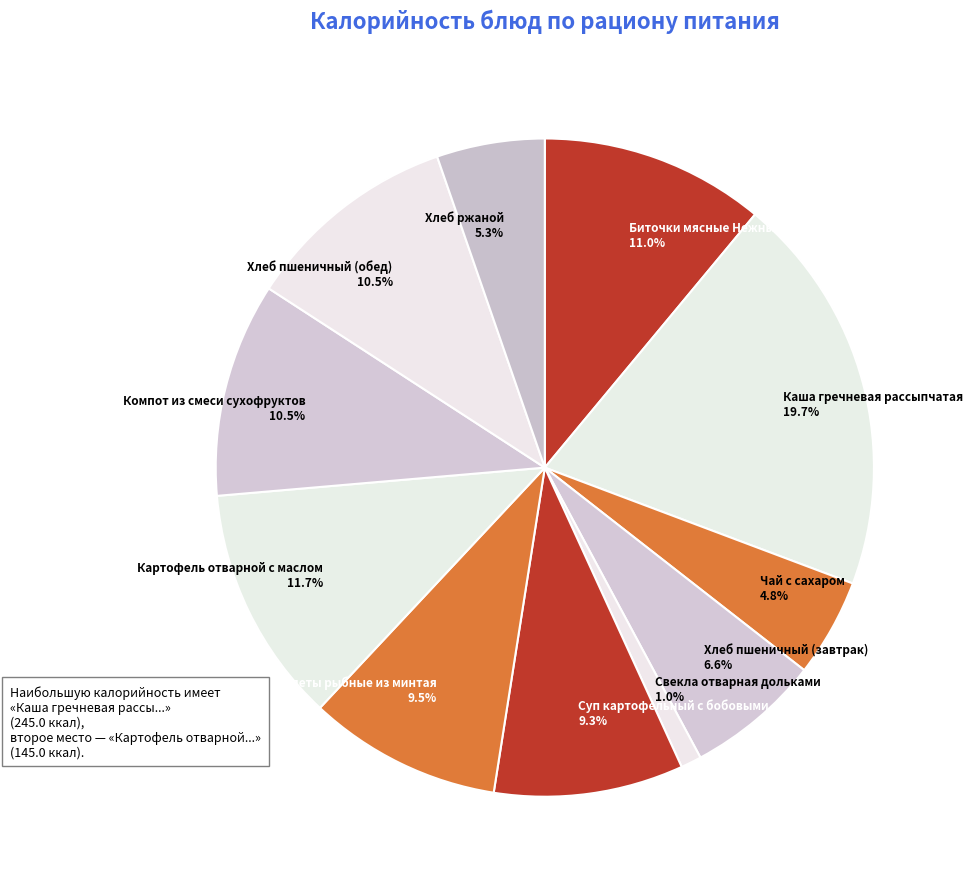

What is the largest slice in the pie chart?

Каша гречневая рассыпчатая